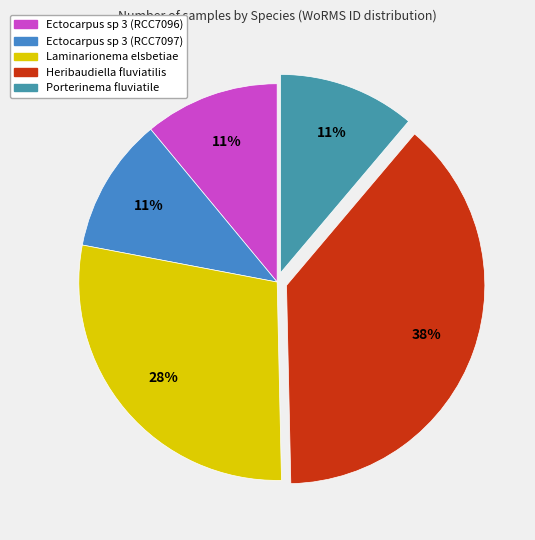

To the nearest percent, what is the average slice percentage?

20%